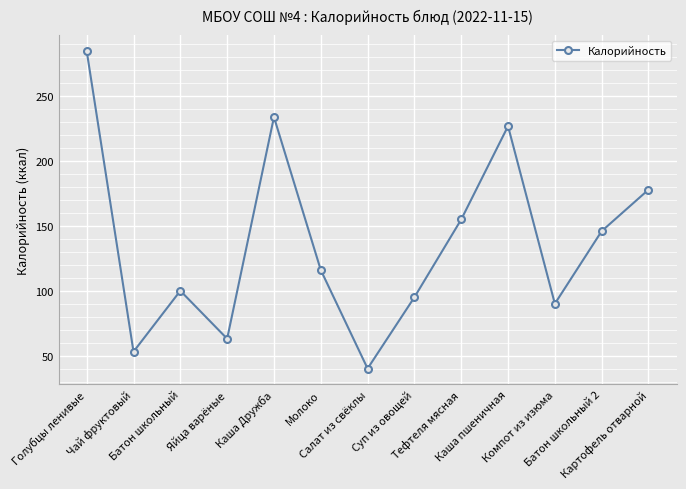

List the labels in order of value, largest first.

Голубцы ленивые, Каша Дружба, Каша пшеничная, Картофель отварной, Тефтеля мясная, Батон школьный 2, Молоко, Батон школьный, Суп из овощей, Компот из изюма, Яйца варёные, Чай фруктовый, Салат из свёклы